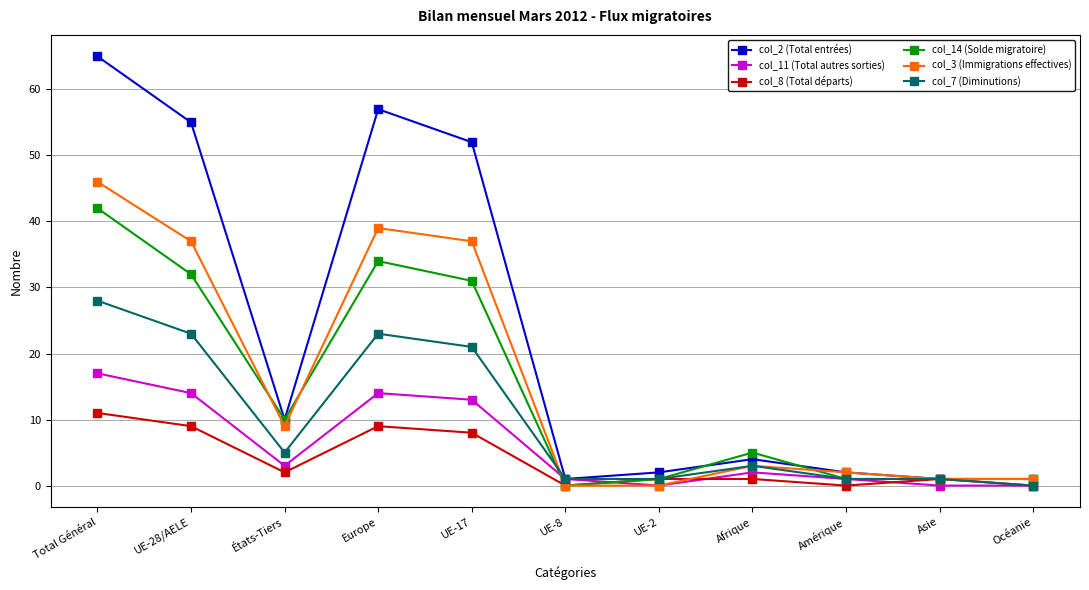

Reading right to left, what are all the values shown in this chart?

col_2 (Total entrées): Océanie=1	Asie=1	Amérique=2	Afrique=4	UE-2=2	UE-8=1	UE-17=52	Europe=57	États-Tiers=10	UE-28/AELE=55	Total Général=65
col_11 (Total autres sorties): Océanie=0	Asie=0	Amérique=1	Afrique=2	UE-2=0	UE-8=1	UE-17=13	Europe=14	États-Tiers=3	UE-28/AELE=14	Total Général=17
col_8 (Total départs): Océanie=0	Asie=1	Amérique=0	Afrique=1	UE-2=1	UE-8=0	UE-17=8	Europe=9	États-Tiers=2	UE-28/AELE=9	Total Général=11
col_14 (Solde migratoire): Océanie=1	Asie=1	Amérique=1	Afrique=5	UE-2=1	UE-8=0	UE-17=31	Europe=34	États-Tiers=10	UE-28/AELE=32	Total Général=42
col_3 (Immigrations effectives): Océanie=1	Asie=1	Amérique=2	Afrique=3	UE-2=0	UE-8=0	UE-17=37	Europe=39	États-Tiers=9	UE-28/AELE=37	Total Général=46
col_7 (Diminutions): Océanie=0	Asie=1	Amérique=1	Afrique=3	UE-2=1	UE-8=1	UE-17=21	Europe=23	États-Tiers=5	UE-28/AELE=23	Total Général=28